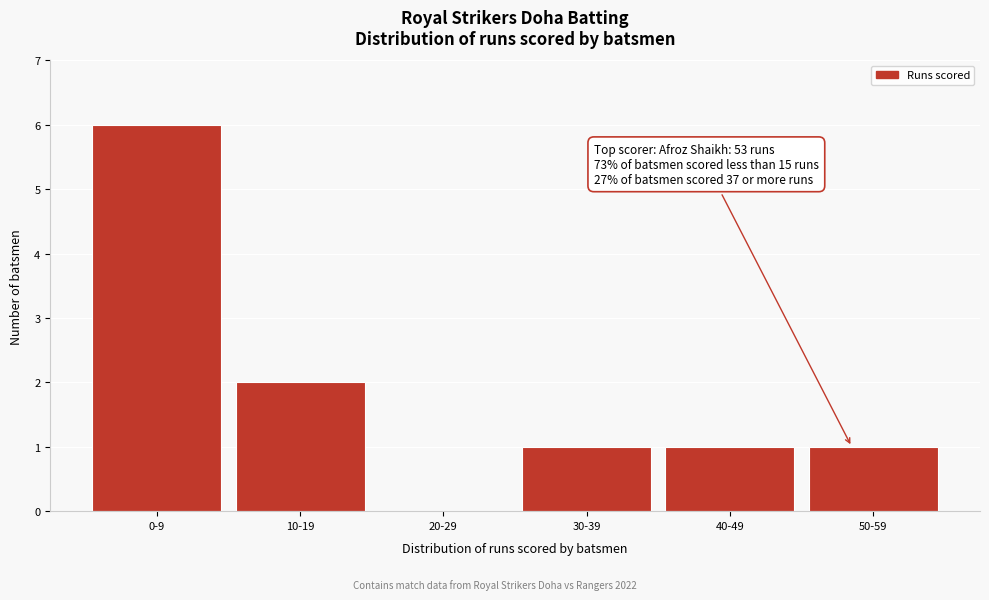

Reading left to right, extract all data points from this chart.

0-9=6	10-19=2	20-29=0	30-39=1	40-49=1	50-59=1